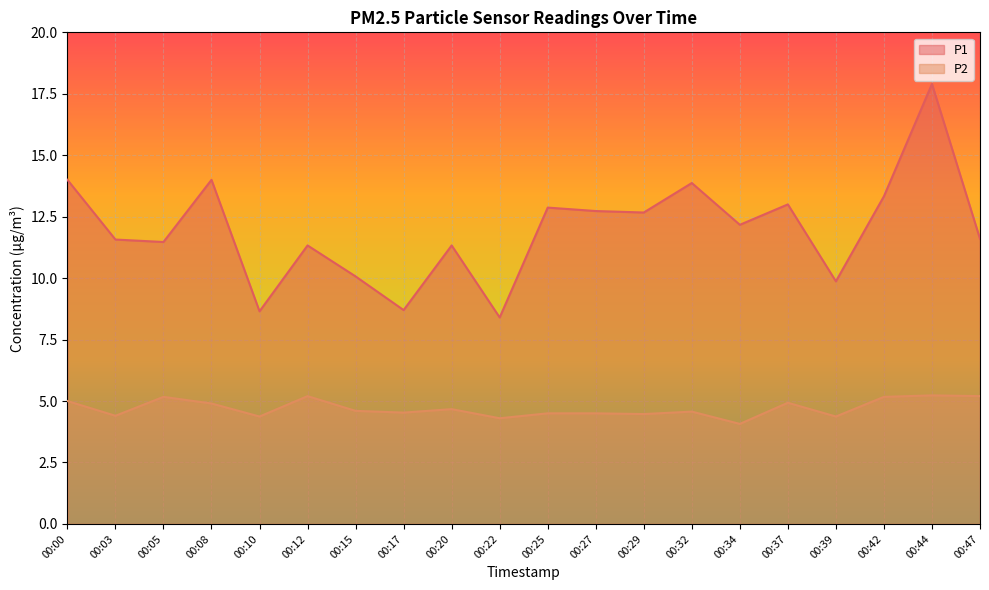

Reading left to right, extract all data points from this chart.

P1: 14.0	11.6	11.5	14.0	8.7	11.3	10.1	8.7	11.3	8.4	12.9	12.7	12.7	13.9	12.2	13.0	9.9	13.3	17.9	11.6
P2: 5.0	4.4	5.2	4.9	4.4	5.2	4.6	4.5	4.7	4.3	4.5	4.5	4.5	4.6	4.1	4.9	4.4	5.2	5.2	5.2